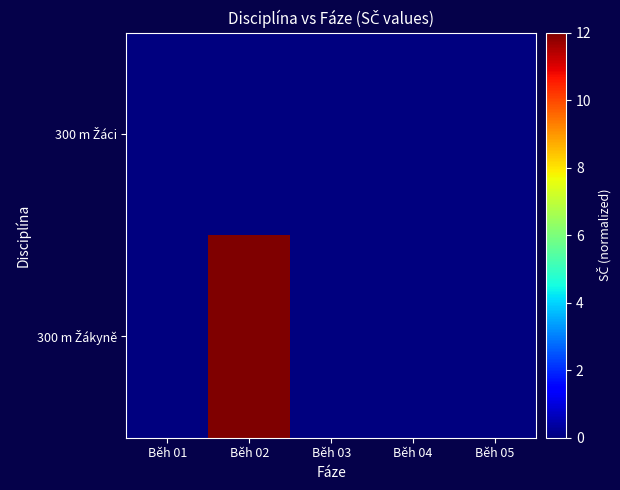

Which series changed the most between Běh 01 and Běh 03?

300 m Žáci